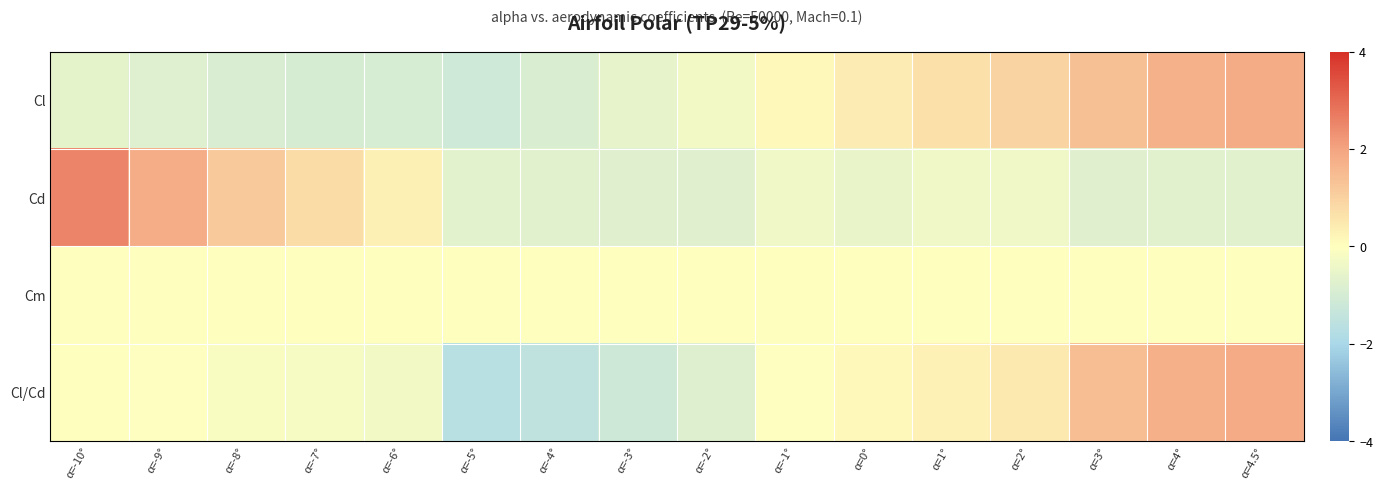

Reading left to right, what are all the values shown in this chart?

Cl: α=-10°=-0.6	α=-9°=-0.8	α=-8°=-0.9	α=-7°=-1.0	α=-6°=-1.0	α=-5°=-1.1	α=-4°=-0.9	α=-3°=-0.6	α=-2°=-0.3	α=-1°=0.1	α=0°=0.4	α=1°=0.7	α=2°=0.9	α=3°=1.4	α=4°=1.7	α=4.5°=1.8
Cd: α=-10°=2.5	α=-9°=1.8	α=-8°=1.2	α=-7°=0.8	α=-6°=0.3	α=-5°=-0.7	α=-4°=-0.7	α=-3°=-0.7	α=-2°=-0.7	α=-1°=-0.4	α=0°=-0.5	α=1°=-0.4	α=2°=-0.4	α=3°=-0.7	α=4°=-0.7	α=4.5°=-0.7
Cm: α=-10°=0.0	α=-9°=0.0	α=-8°=0.0	α=-7°=0.0	α=-6°=0.0	α=-5°=0.0	α=-4°=0.0	α=-3°=0.0	α=-2°=0.0	α=-1°=0.0	α=0°=0.0	α=1°=0.0	α=2°=0.0	α=3°=0.0	α=4°=0.0	α=4.5°=0.0
Cl/Cd: α=-10°=0.0	α=-9°=-0.1	α=-8°=-0.1	α=-7°=-0.2	α=-6°=-0.3	α=-5°=-1.7	α=-4°=-1.5	α=-3°=-1.2	α=-2°=-0.8	α=-1°=-0.0	α=0°=0.1	α=1°=0.3	α=2°=0.5	α=3°=1.4	α=4°=1.7	α=4.5°=1.8